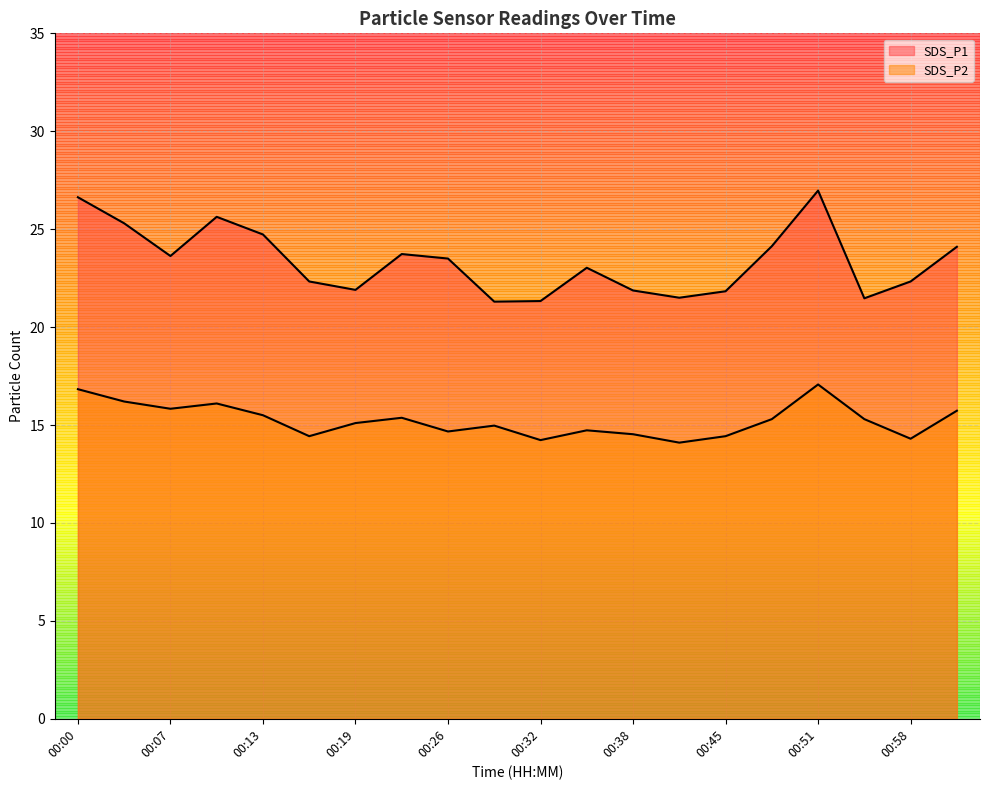

What is the average value of the SDS_P2 series?

15.2